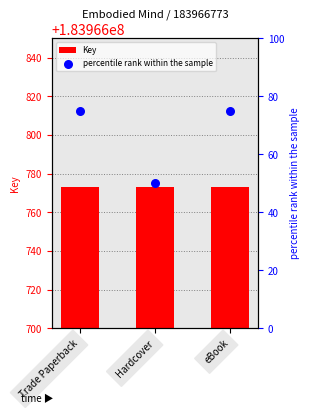

Which series contains the lowest Y value?

percentile rank within the sample